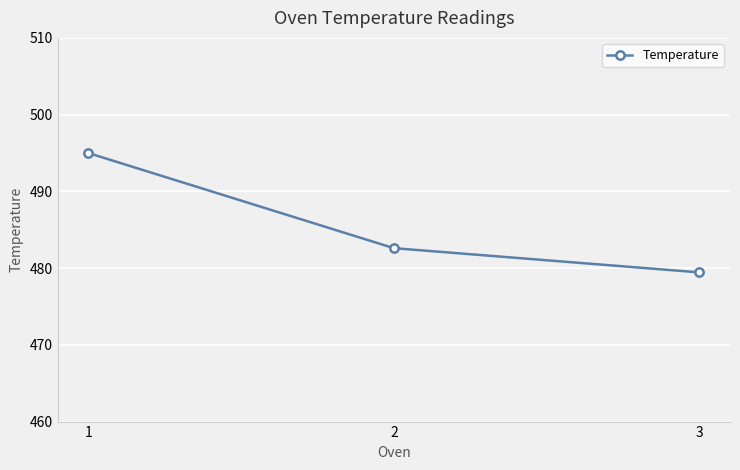

Which has a higher value, 3 or 1?

1